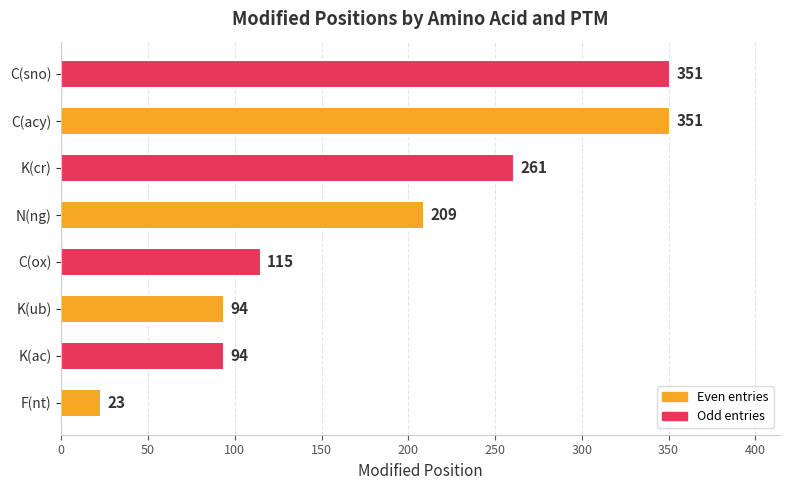

Where is the data nearest to the value 187?

N(ng)